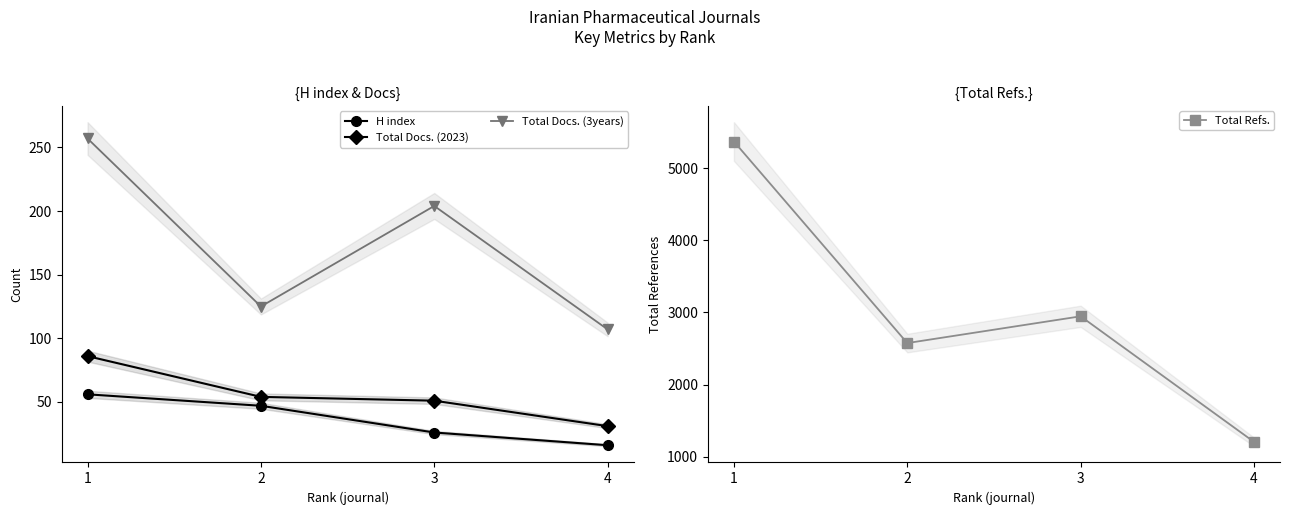

How many H index values are between 26 and 56?

3